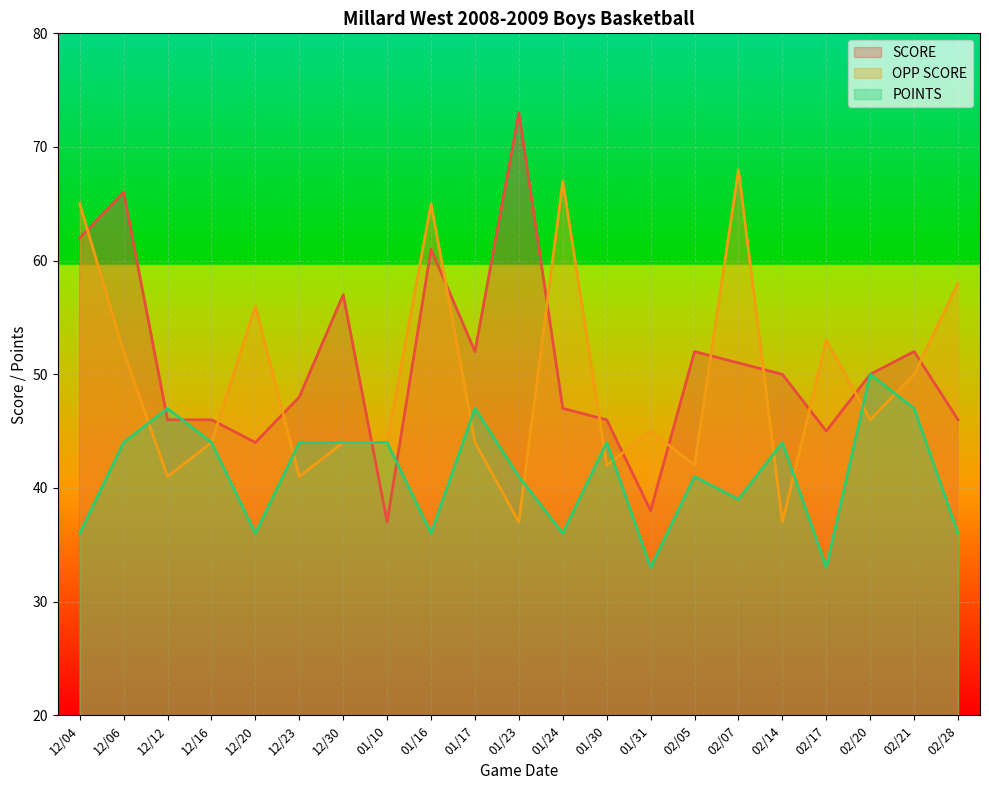

What is the difference between the second highest and minimum values in the OPP SCORE series?

30